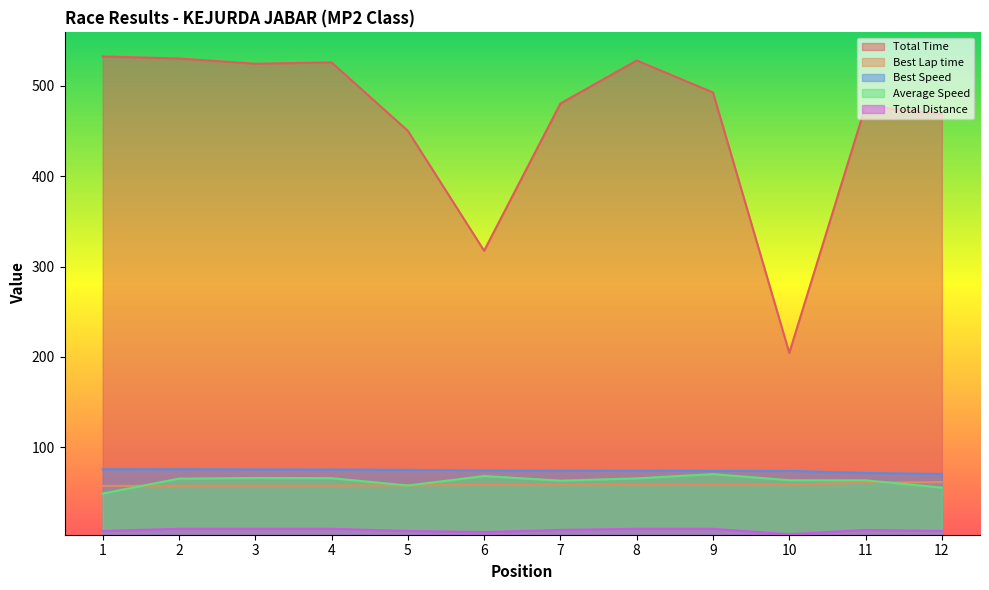

How many lines are shown in the chart?

5